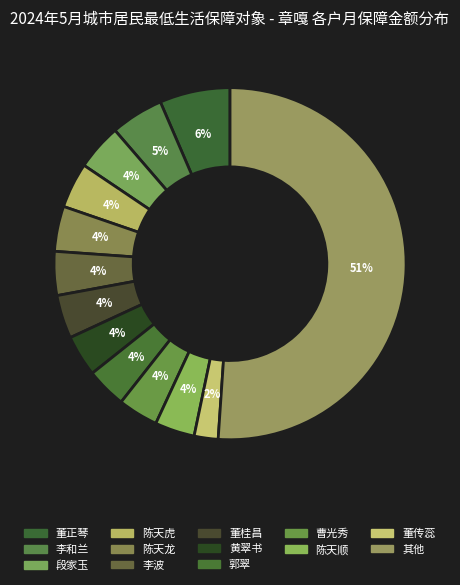

How many slices are in this pie chart?

13